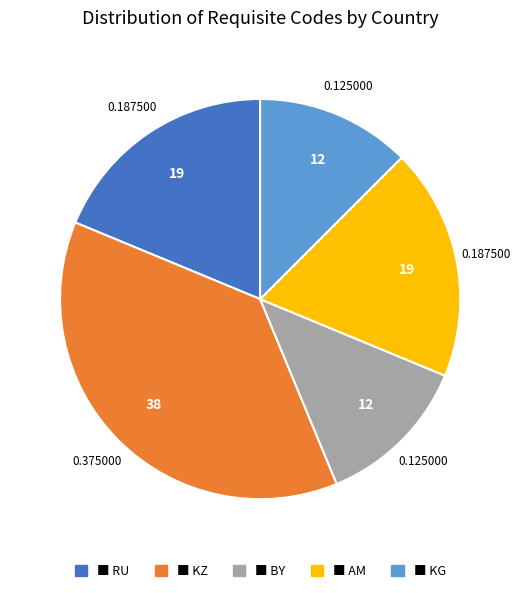

Is there any slice that represents more than half of the pie?

No